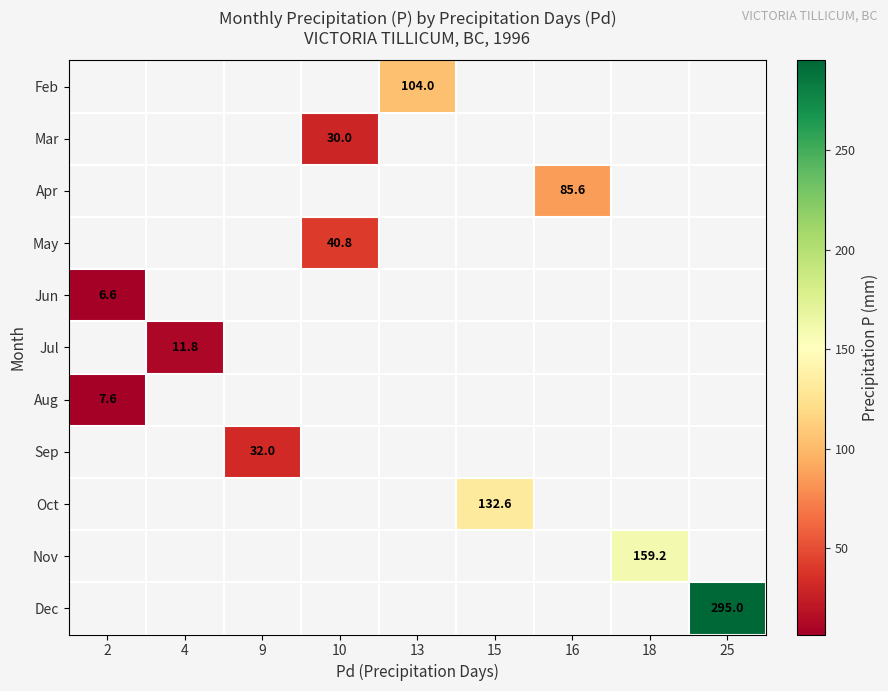

The Dec series shows 150.8 at 25. True or false?

False